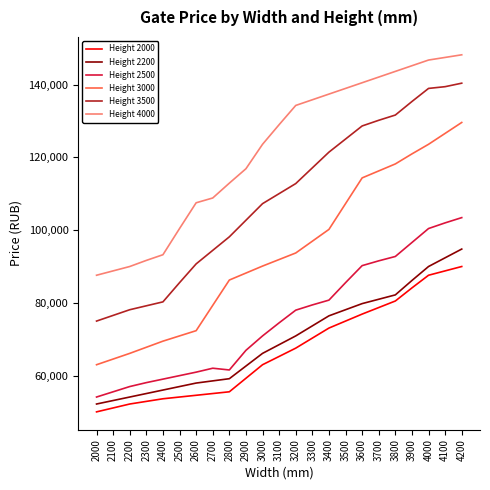

True or false: Height 4000 and Height 2000 cross at least once.

False